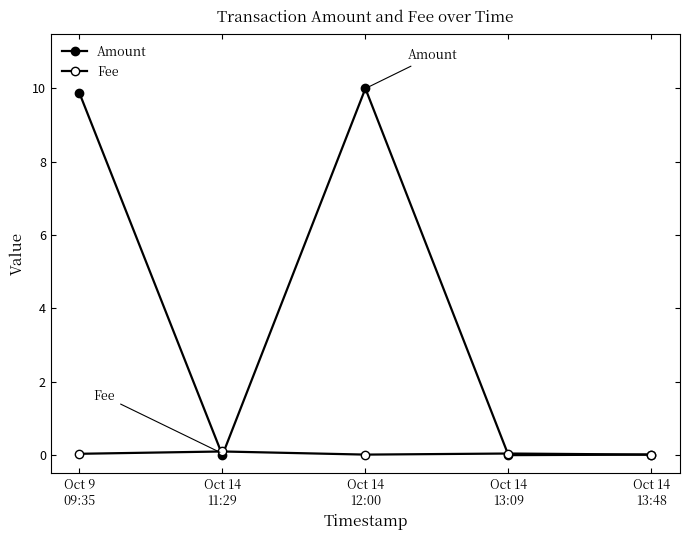

What is the label of the 1st point from the right?

Oct 14
13:48